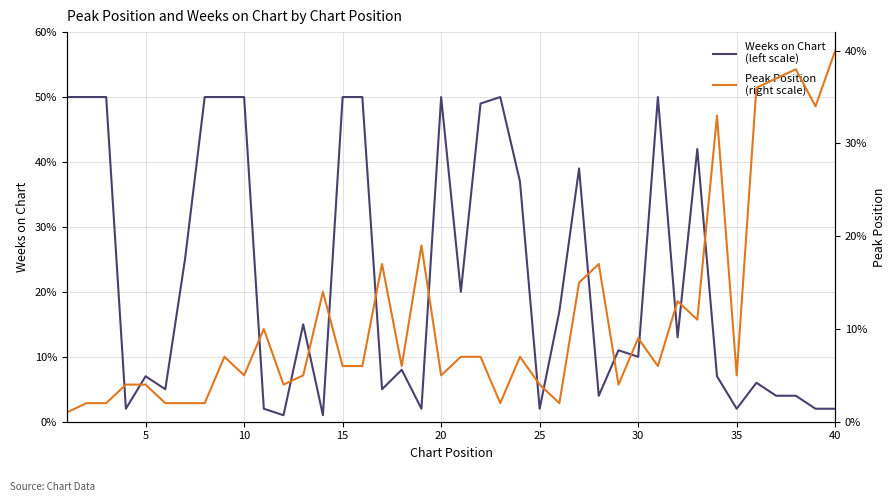

Is it true that Weeks on Chart
(left scale) equals 1 at 11?

False